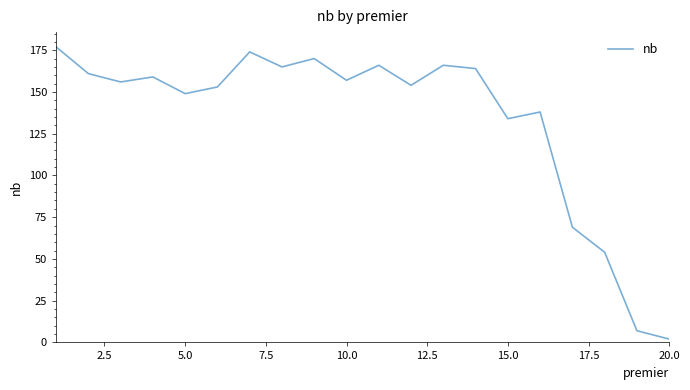

Reading left to right, extract all data points from this chart.

177	161	156	159	149	153	174	165	170	157	166	154	166	164	134	138	69	54	7	2